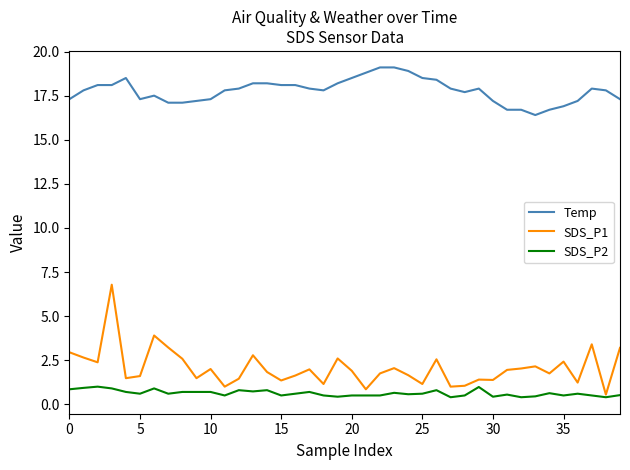

Which series has the widest spread of values?

SDS_P1